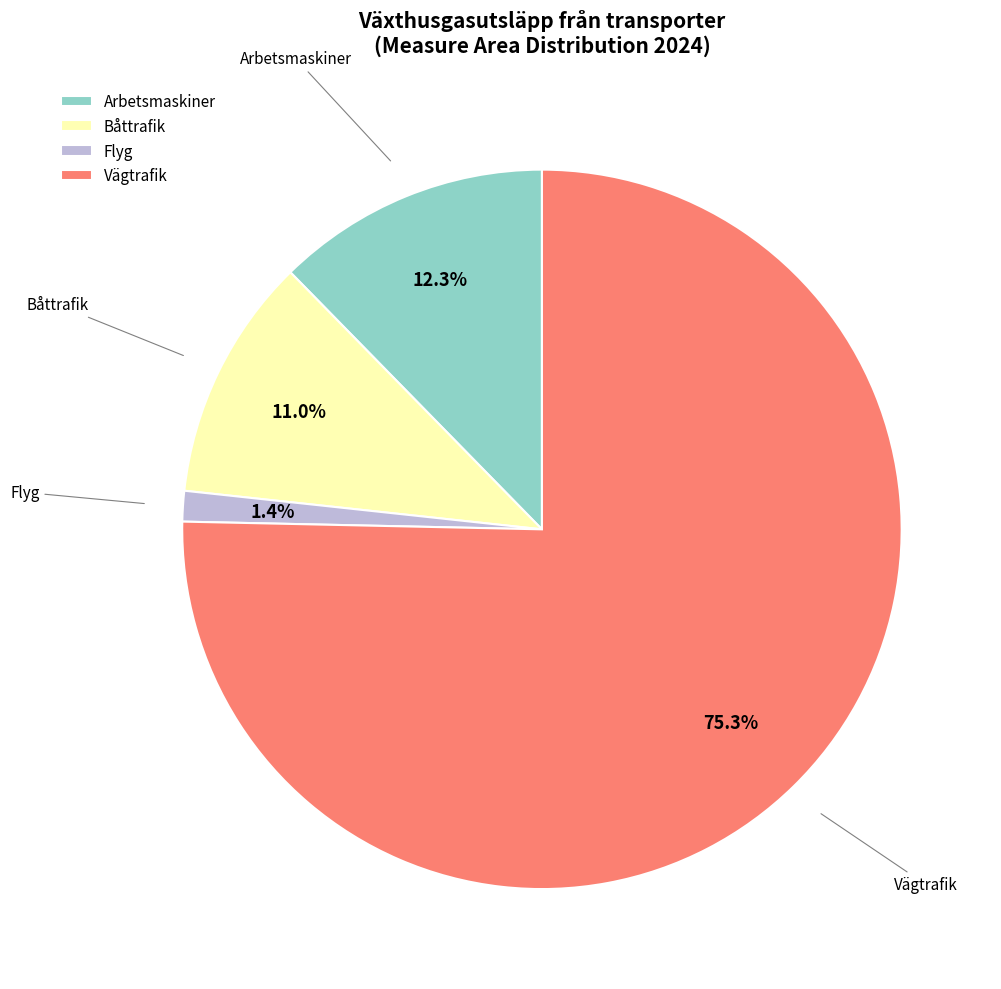

To the nearest percent, what is the average slice percentage?

25%